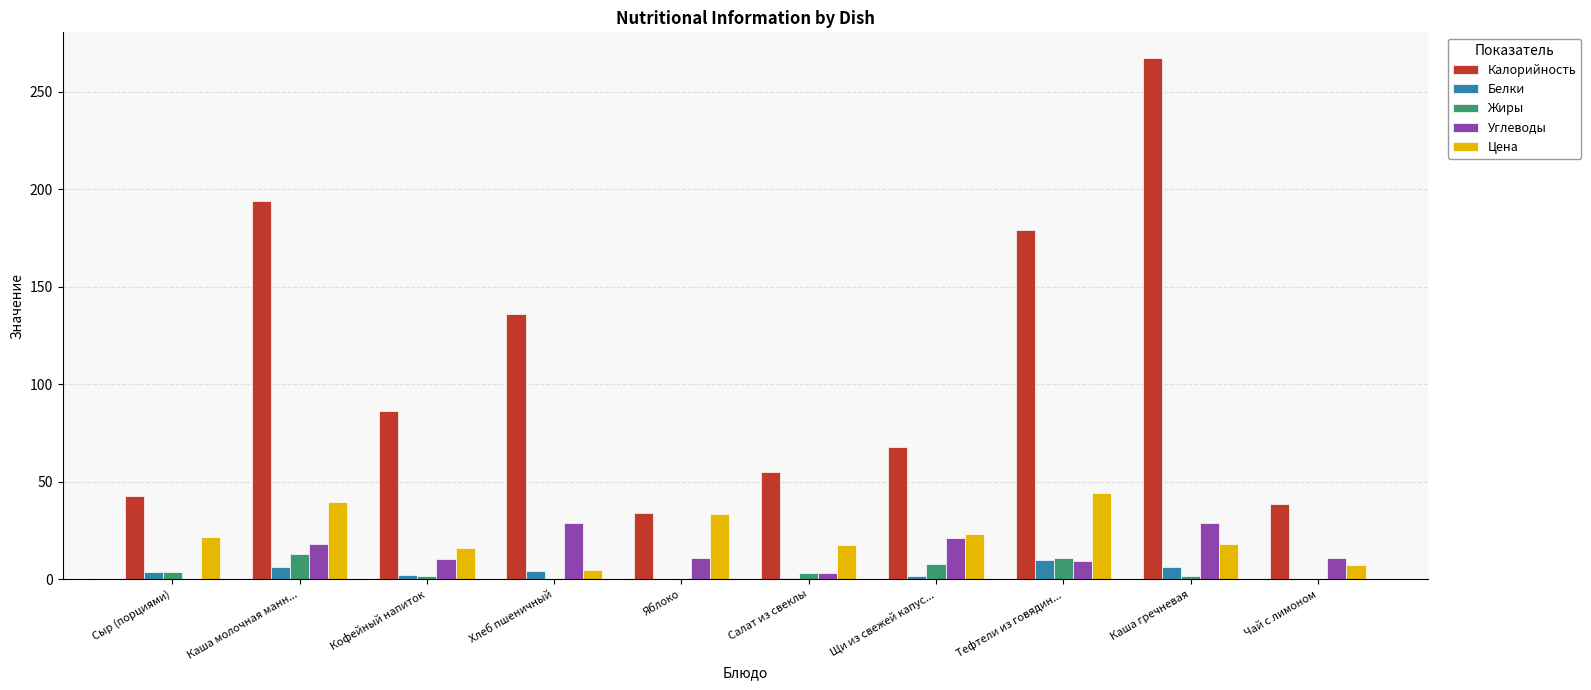

What is the maximum value shown in the chart?

267.0